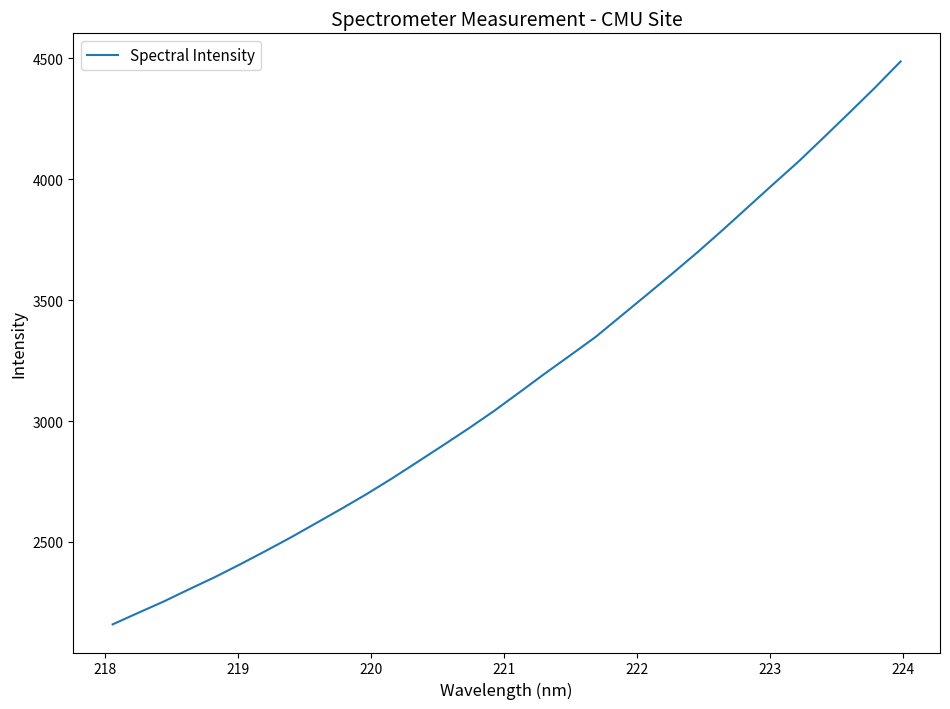

What is the maximum value shown in the chart?

4487.4